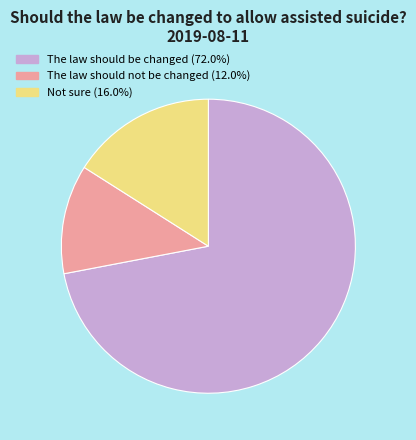

Is the sum of The law should be changed (72.0%) and The law should not be changed (12.0%) greater than half?

Yes